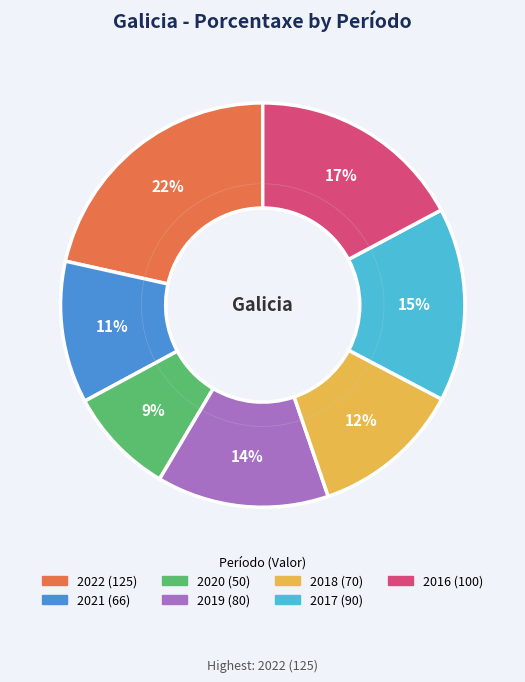

How many segments does this pie chart have?

7